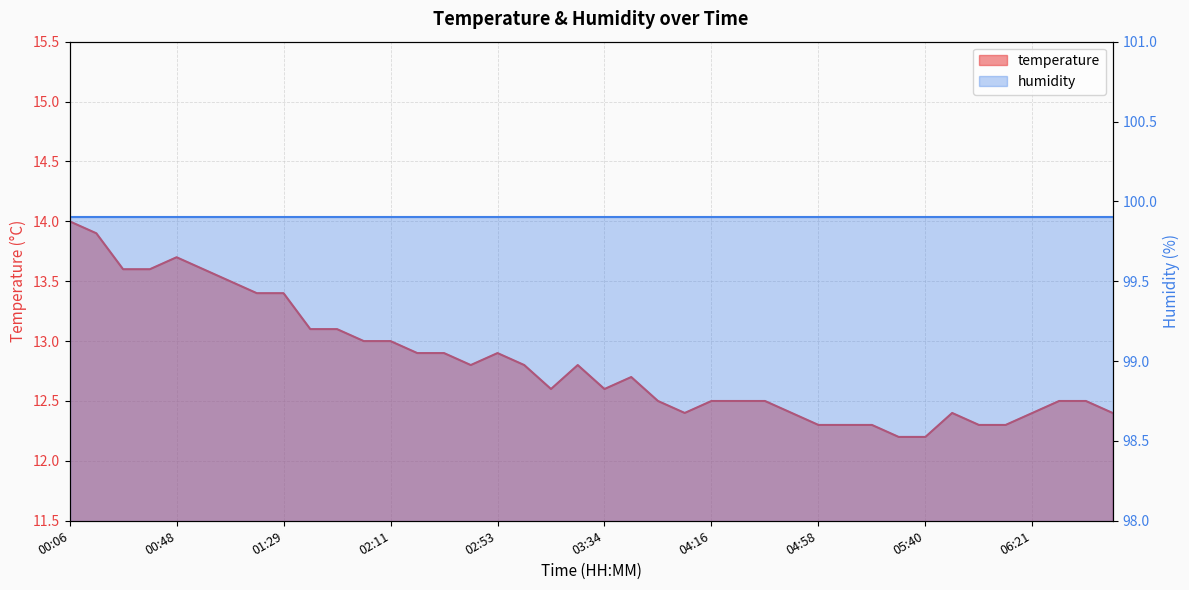

Approximately how many times larger is the value at 05:29 compared to 06:11?

1.0